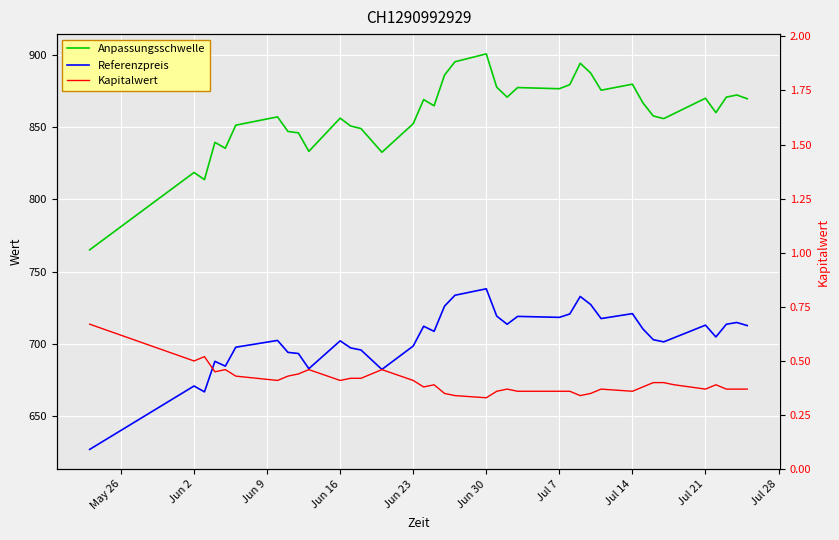

True or false: Referenzpreis and Anpassungsschwelle cross at least once.

False